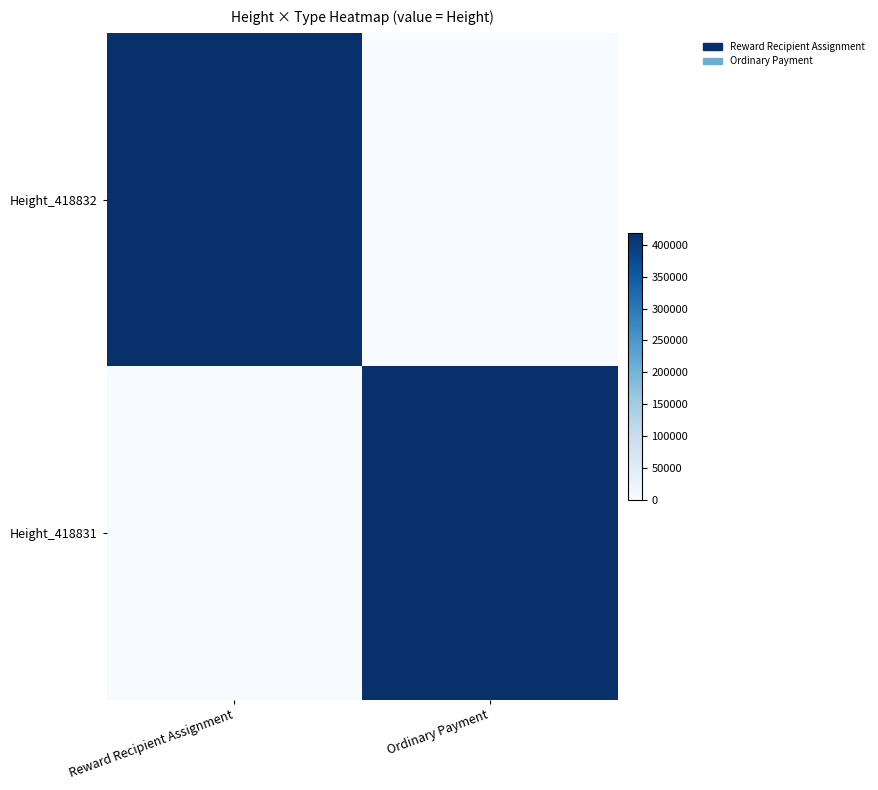

At how many categories does at least one series exceed 9870?

2